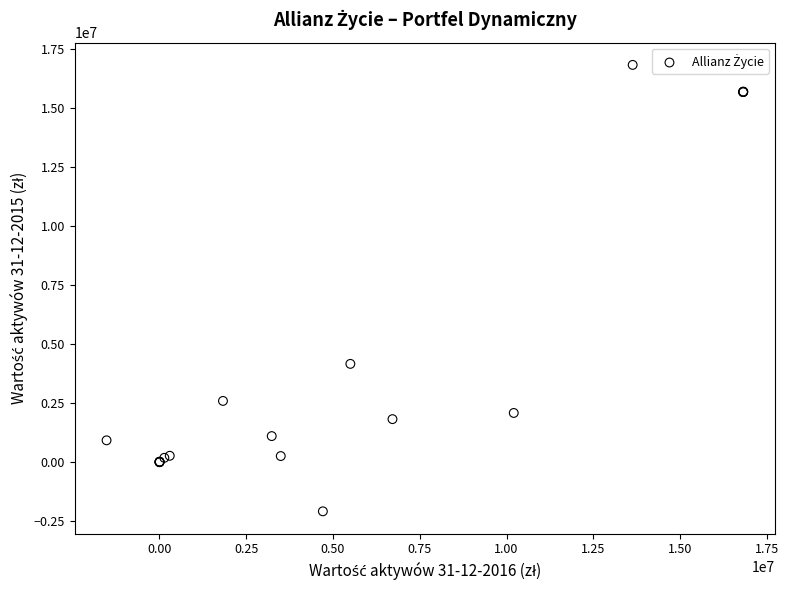

What Y value in the scatter plot is closest to 7368977?

4162978.8